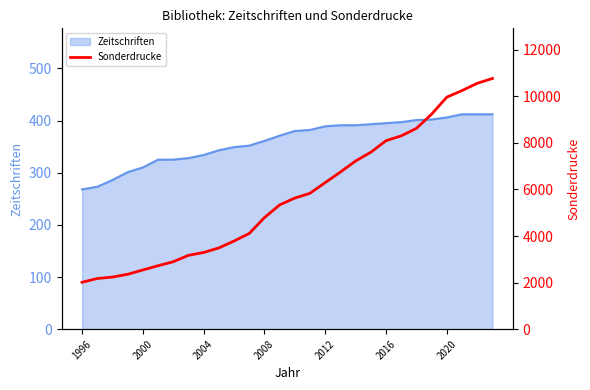

Between 23 and 15, which is larger?

23